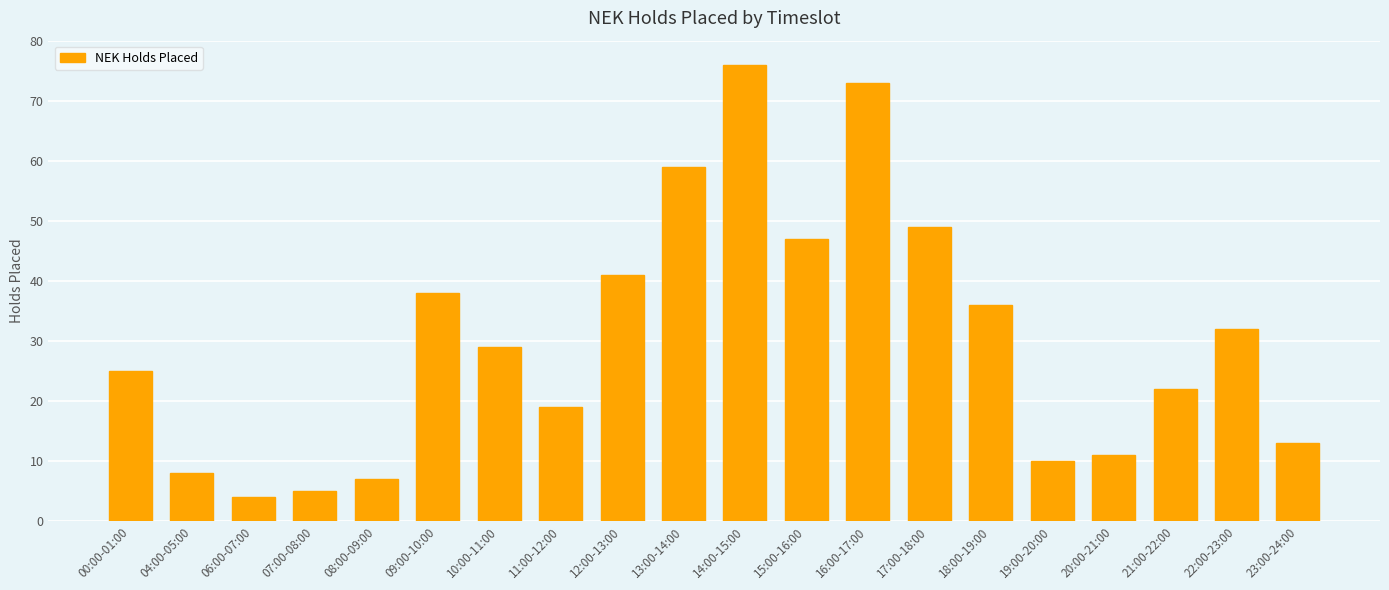

Rank the categories by value from highest to lowest.

14:00-15:00, 16:00-17:00, 13:00-14:00, 17:00-18:00, 15:00-16:00, 12:00-13:00, 09:00-10:00, 18:00-19:00, 22:00-23:00, 10:00-11:00, 00:00-01:00, 21:00-22:00, 11:00-12:00, 23:00-24:00, 20:00-21:00, 19:00-20:00, 04:00-05:00, 08:00-09:00, 07:00-08:00, 06:00-07:00